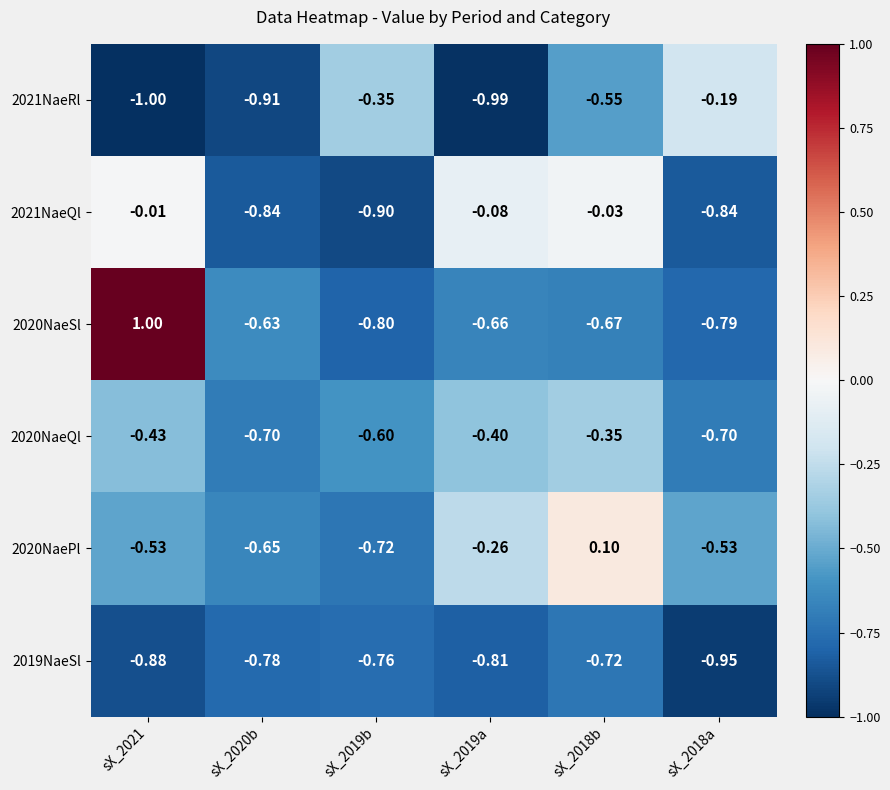

What is the difference between the highest and lowest values at sX_2020b?

0.3